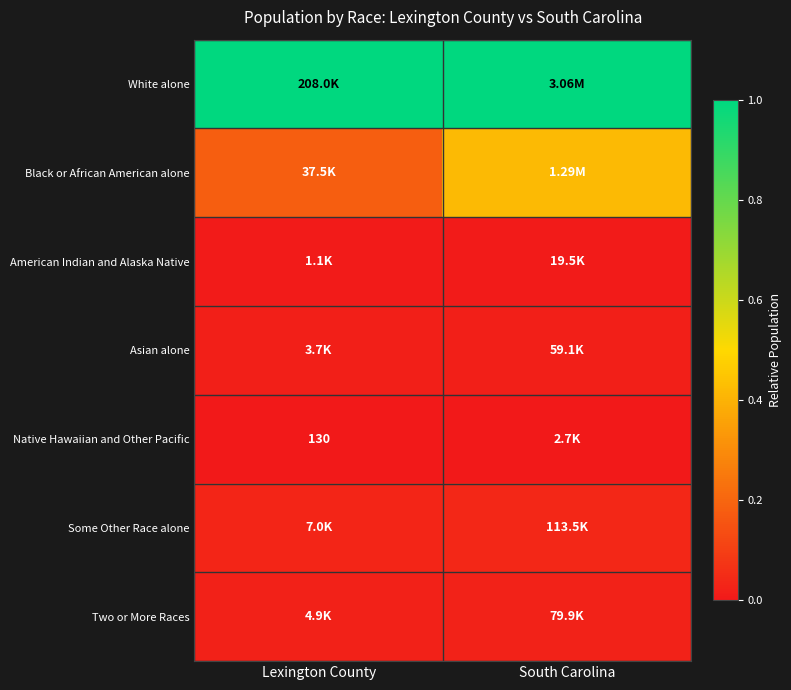

Which category has the lowest value across all series?

Lexington County